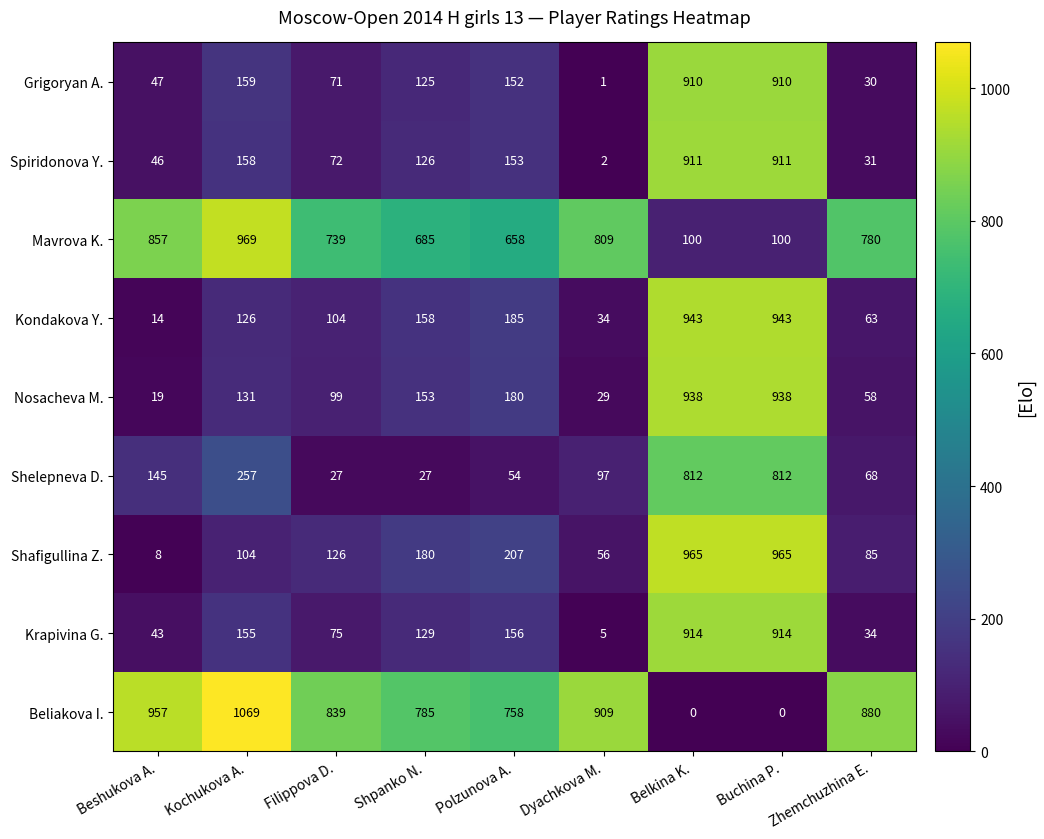

Is the value of Krapivina G. at Beshukova A. greater than the value of Kondakova Y. at Zhemchuzhina E.?

No